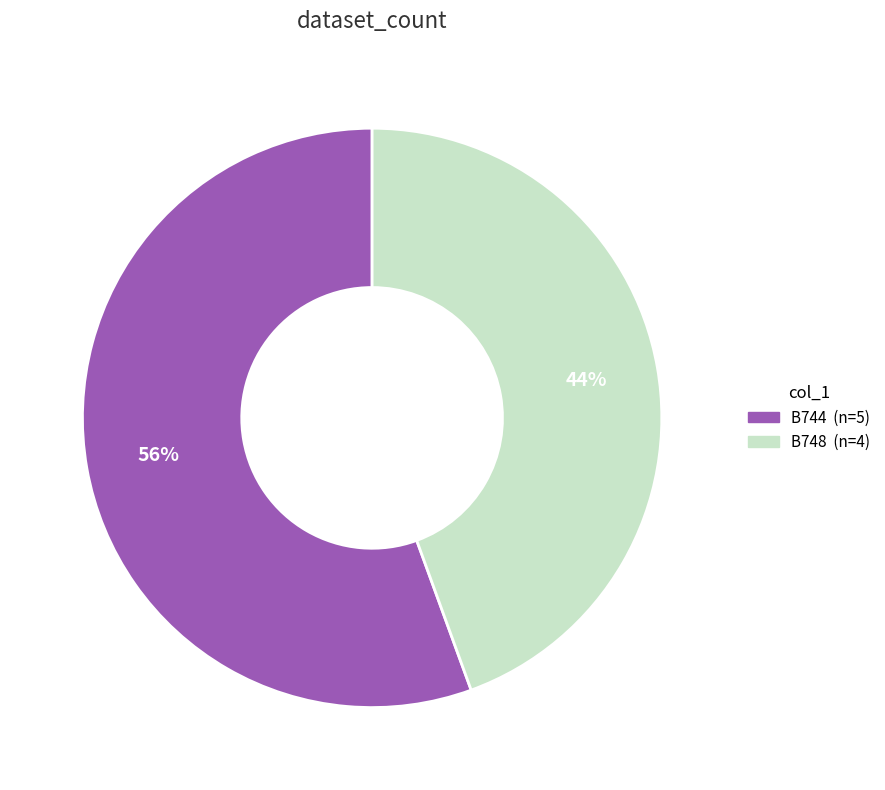

To the nearest percent, what is the average slice percentage?

50%